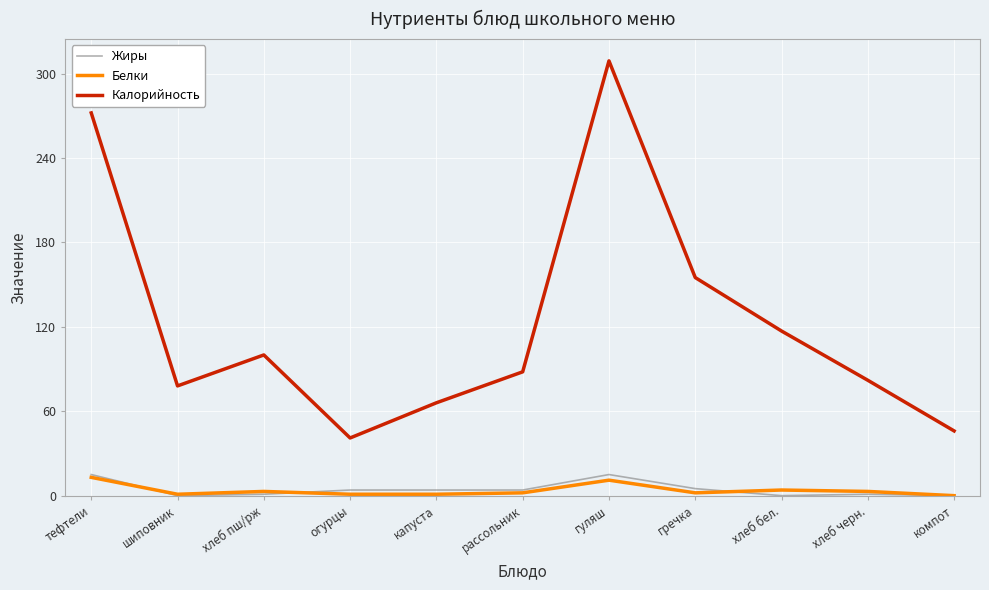

What is the total value across all series at хлеб черн.?

86